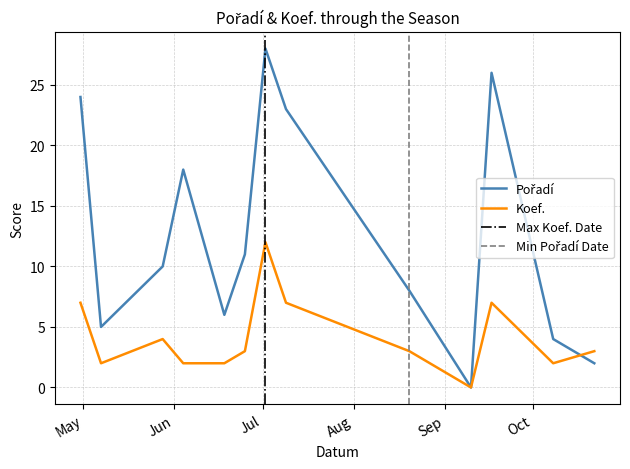

Where does the Pořadí series first go above 10?

2016-04-30